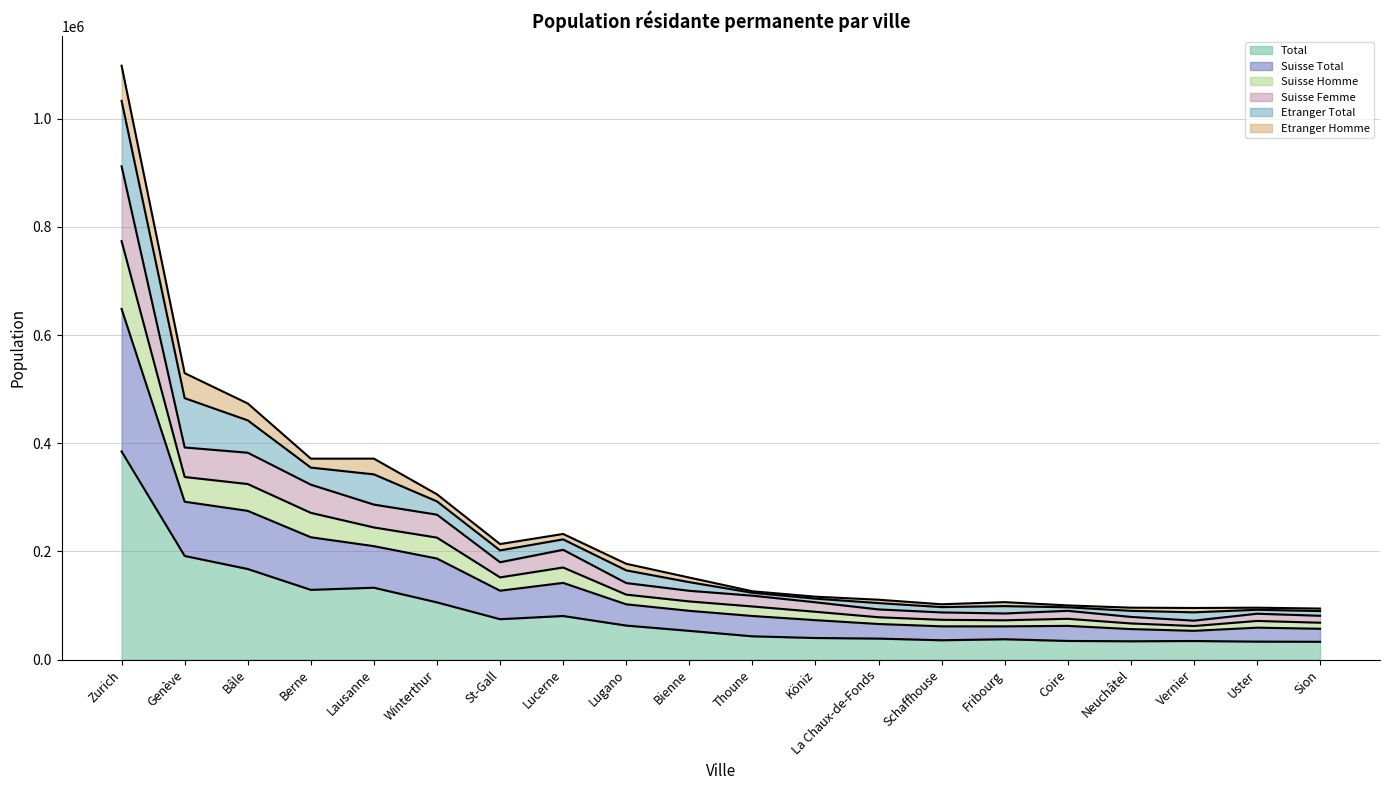

Where does the Total series first go above 53031?

Zurich